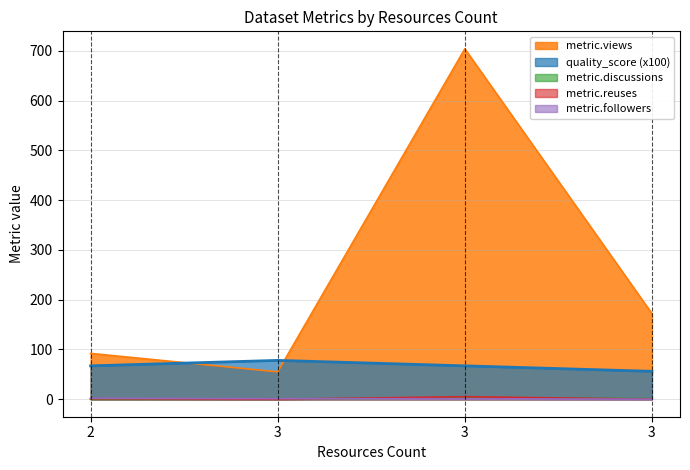

What are all the series names shown in the legend?

metric.views, quality_score (x100), metric.discussions, metric.reuses, metric.followers